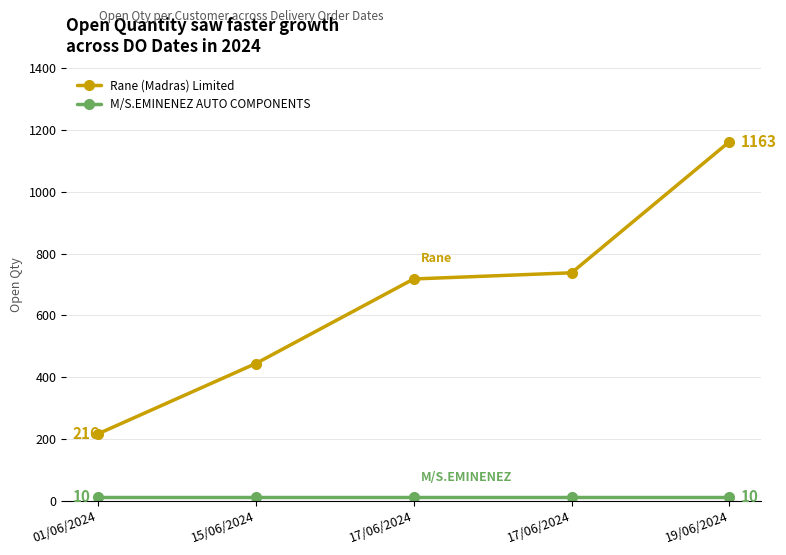

True or false: Rane (Madras) Limited and M/S.EMINENEZ AUTO COMPONENTS intersect in this chart.

False